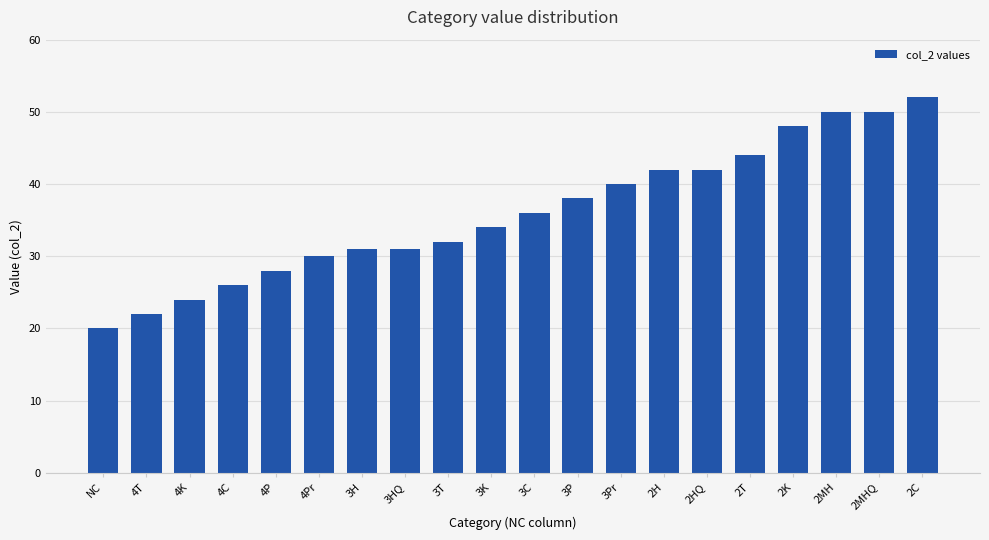

Approximately how many times larger is the value at 3K compared to 3T?

1.1